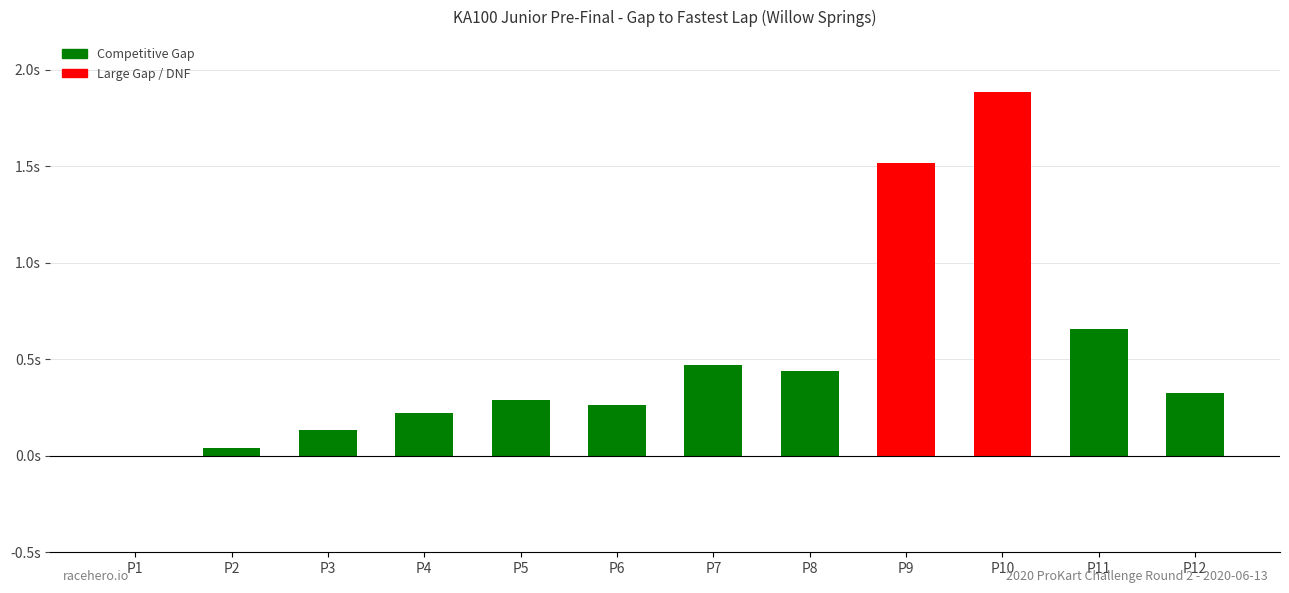

How many bars are there in total?

12